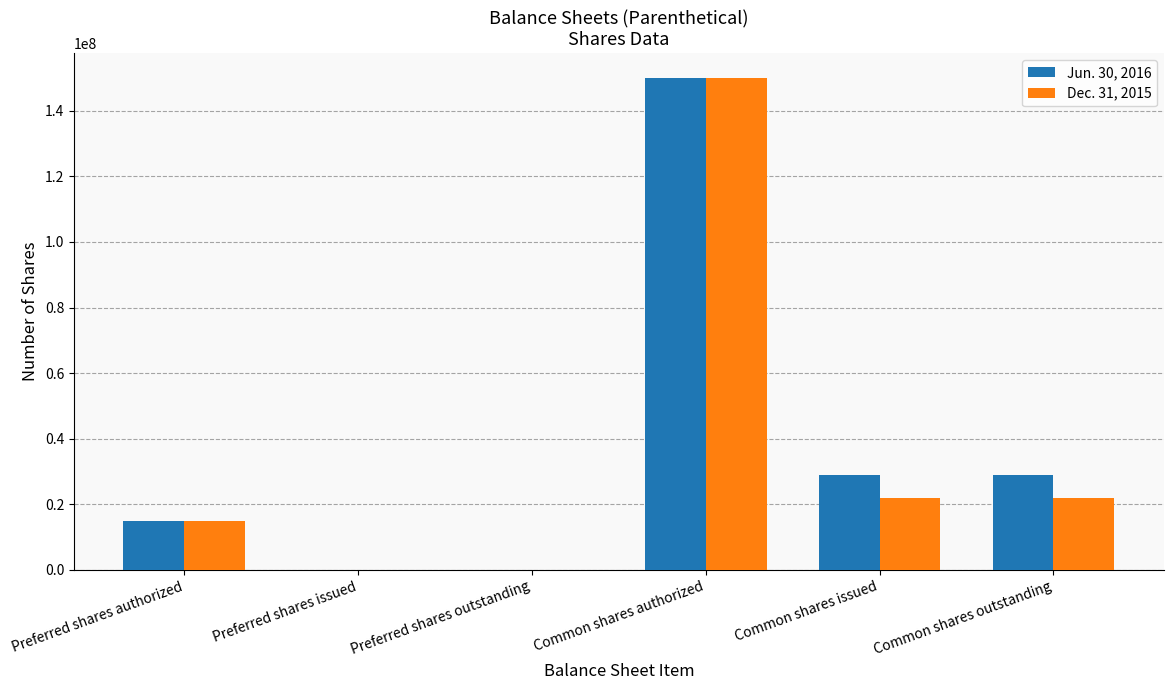

True or false: Dec. 31, 2015 has a value of 26371275 at Preferred shares authorized.

False